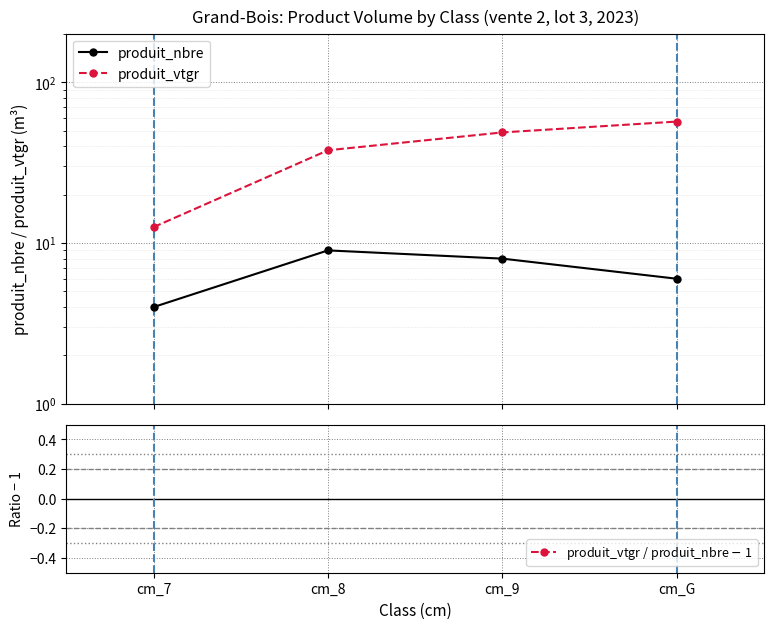

What is the sum of all produit_vtgr / produit_nbre $-$ 1 values?

18.9